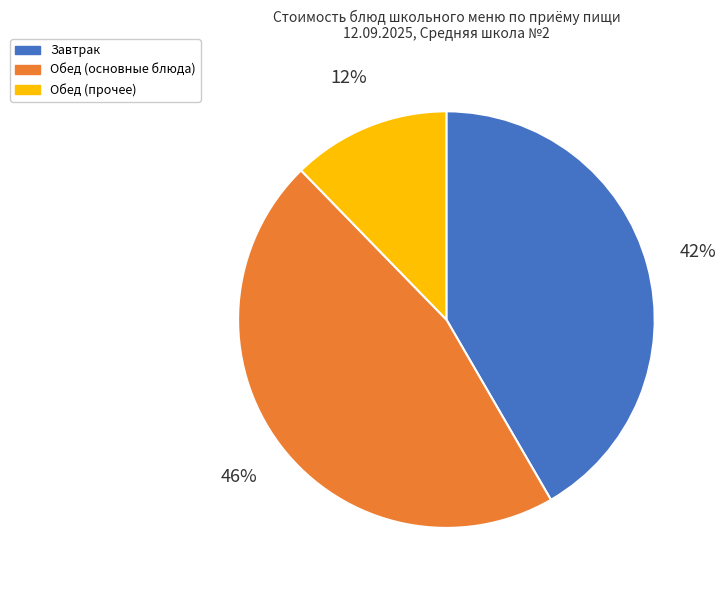

True or false: Обед (основные блюда) accounts for 32% of the total.

False